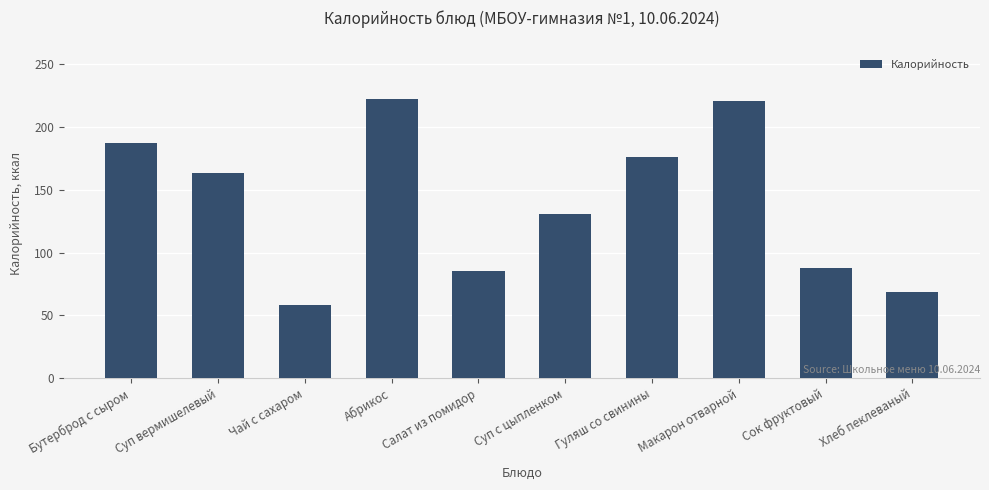

How many data points are less than 163?

5